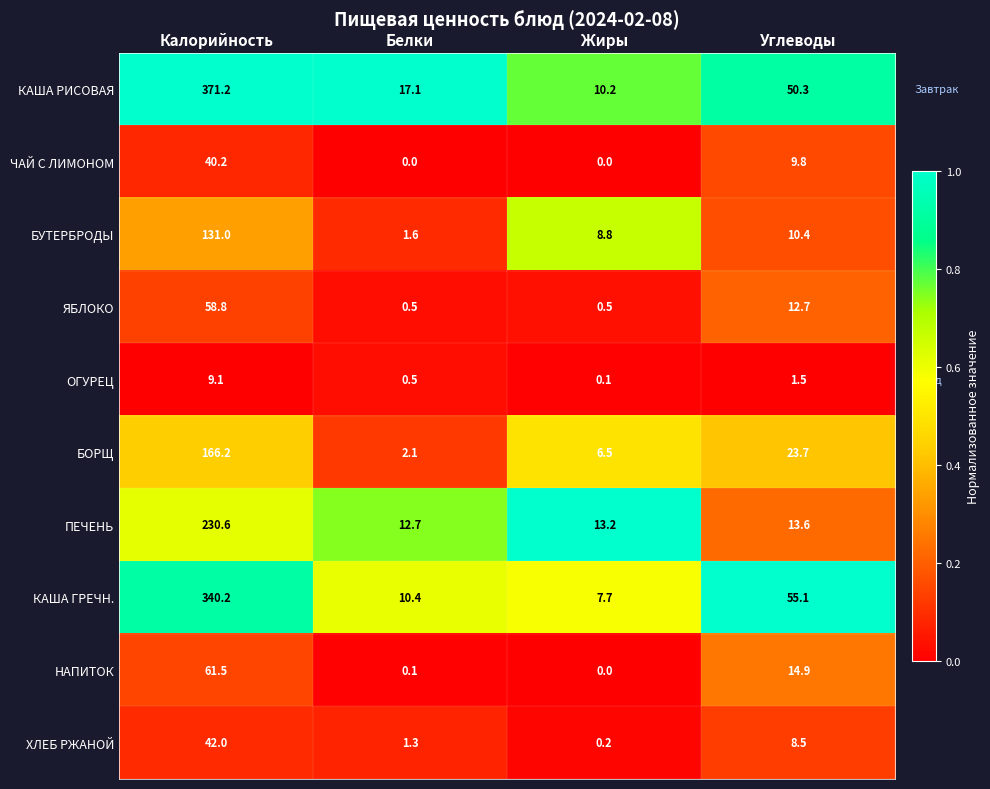

Rank the categories by КАША РИСОВАЯ value from highest to lowest.

Калорийность, Углеводы, Белки, Жиры